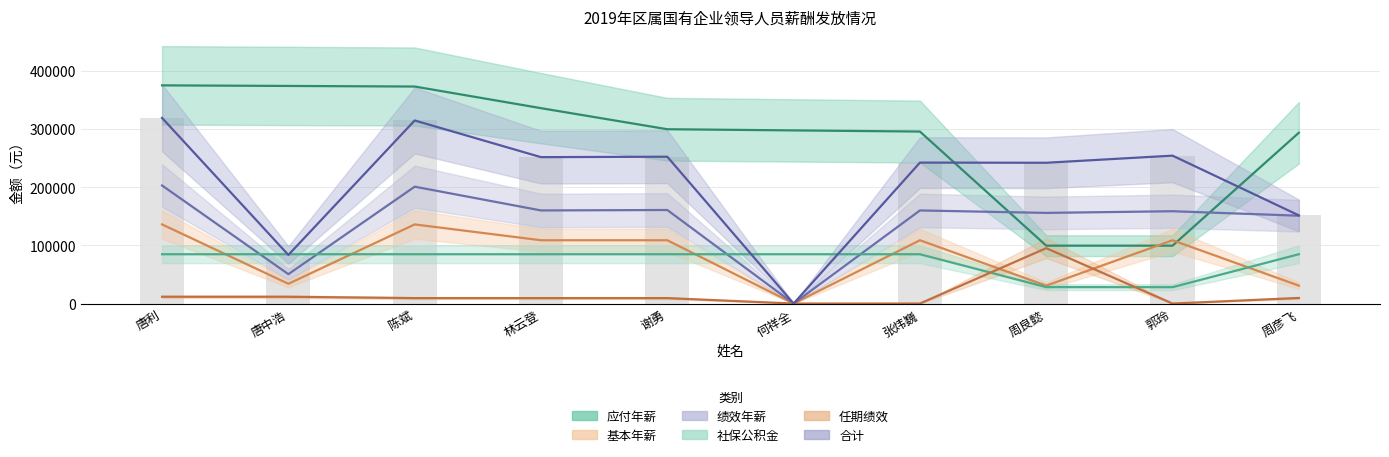

Are the bars horizontal?

No